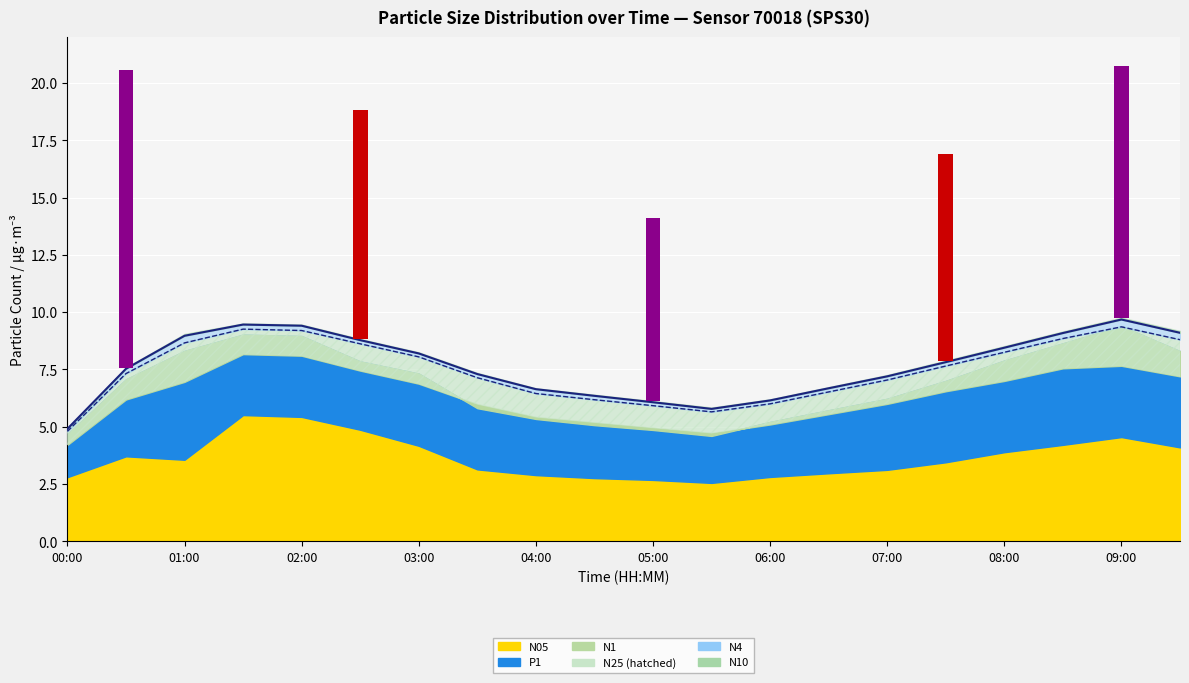

What is the value of the P1 bar at the 15th from the left?

3.1